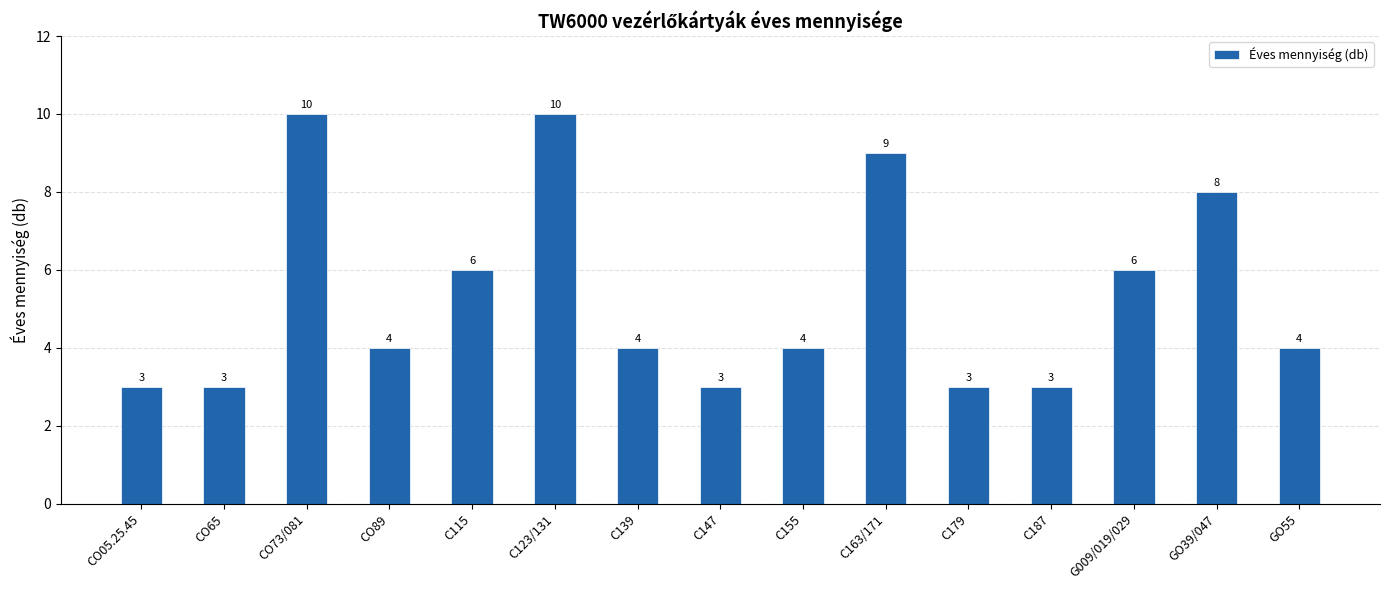

Approximately how many times larger is the value at C139 compared to C187?

1.3